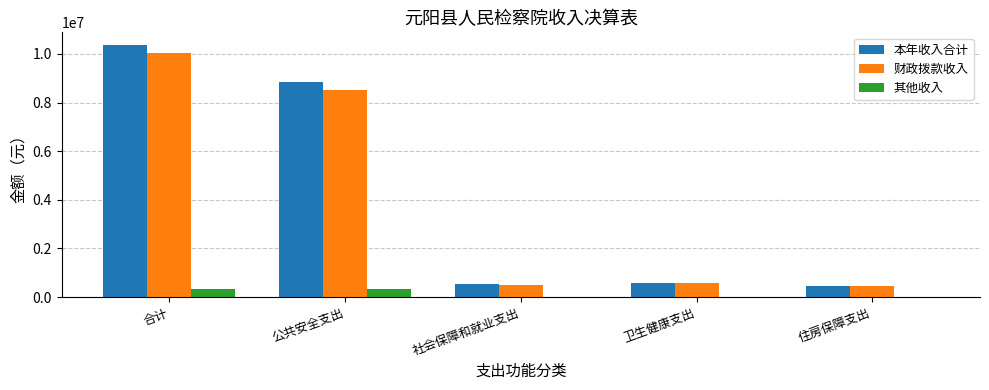

Is it true that 其他收入 equals 340872.0 at 合计?

True